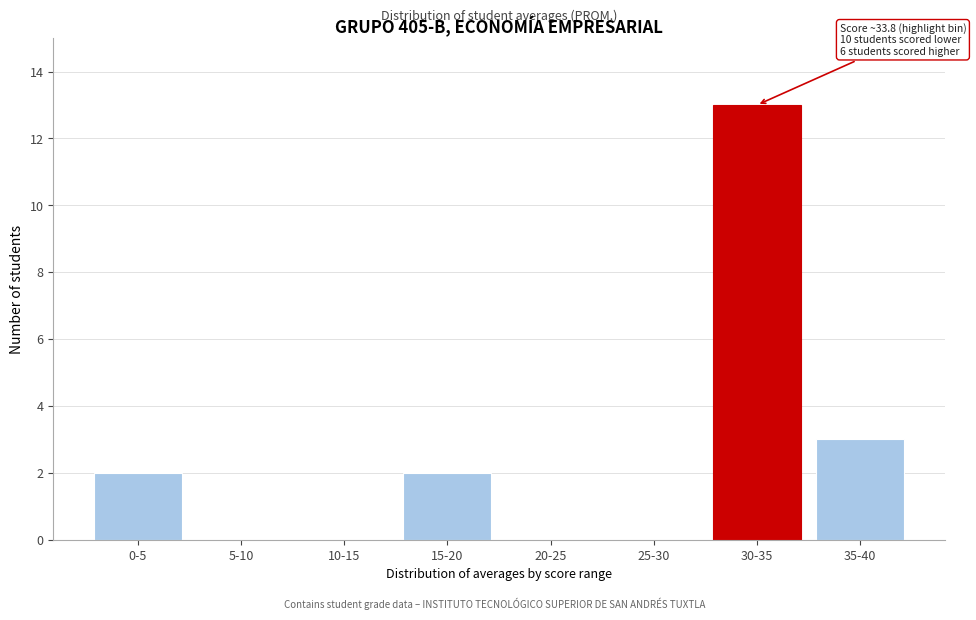

Reading left to right, list all the values displayed in this chart.

0-5=2	5-10=0	10-15=0	15-20=2	20-25=0	25-30=0	30-35=13	35-40=3